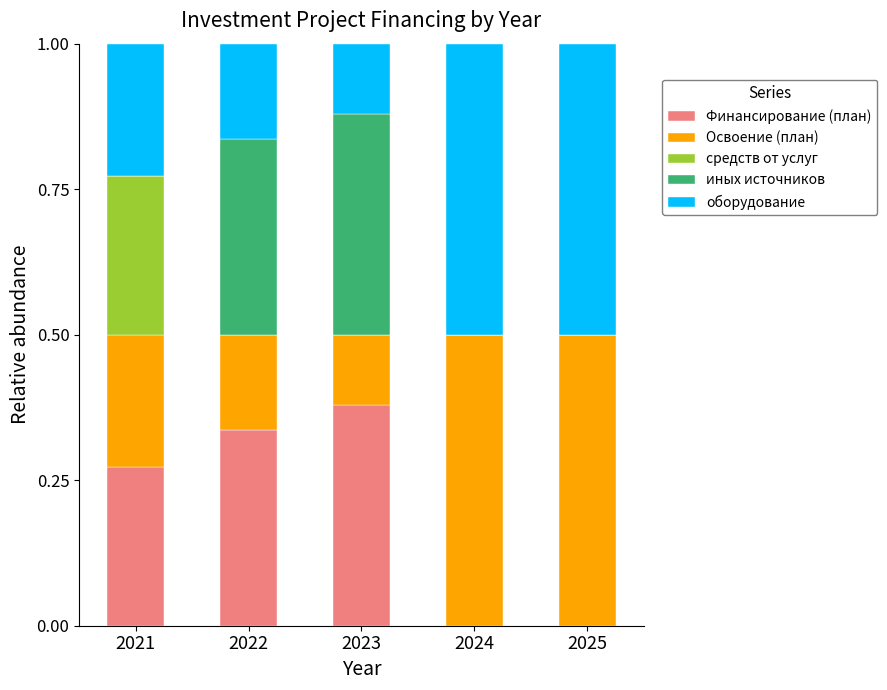

What is the total value across all series at 2021?

1.0